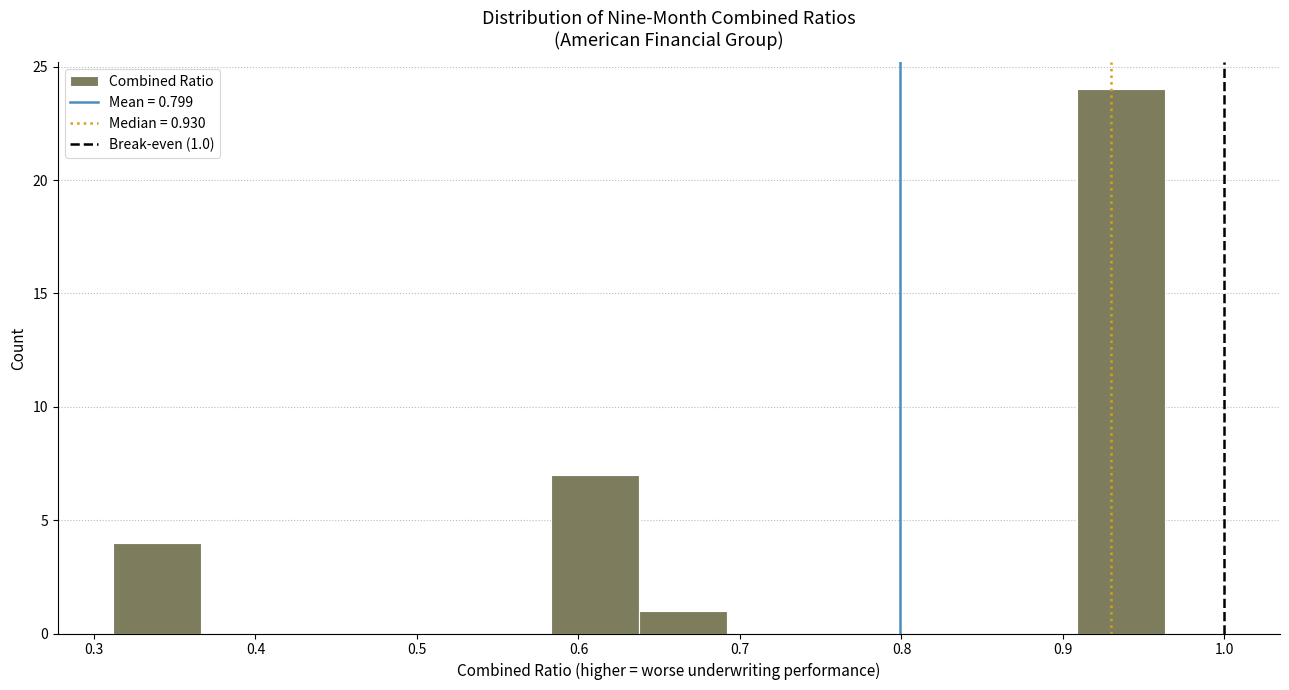

Which range on the x-axis has the tallest bar?

0.91 to 0.96